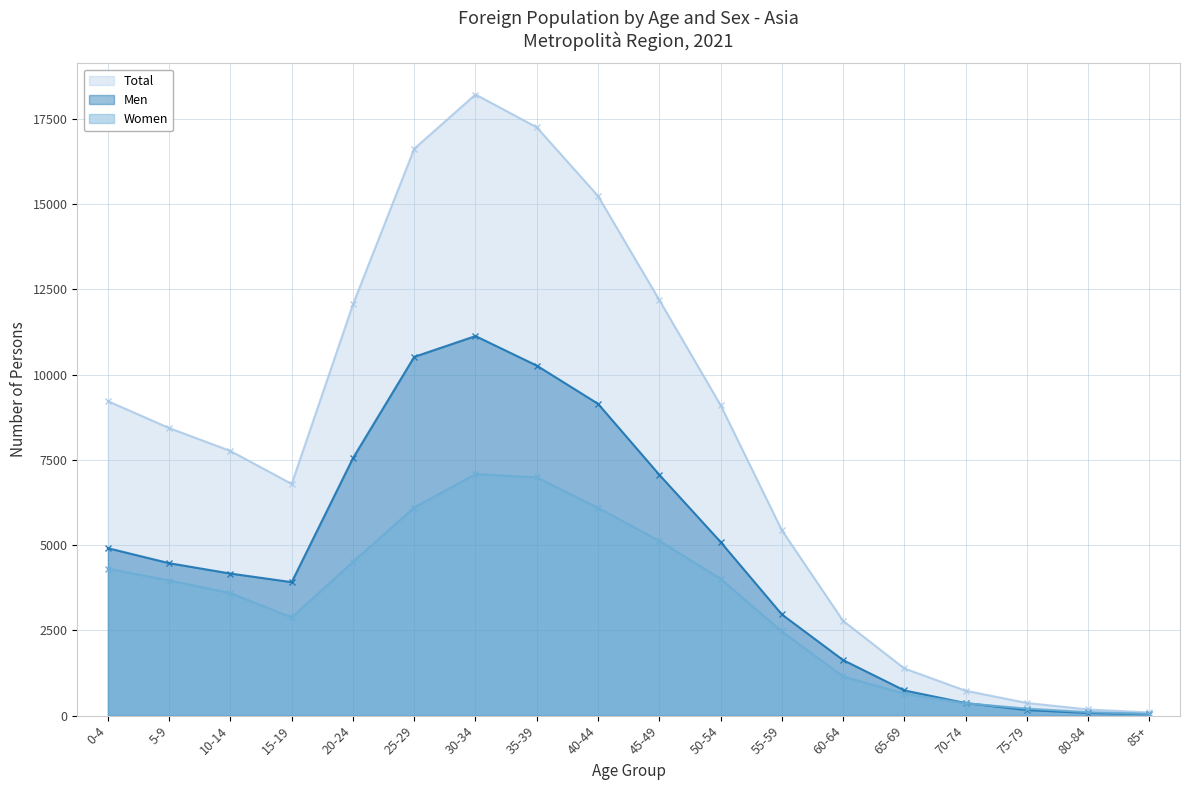

What is the spread (max minus min) of values at 15-19?

3915